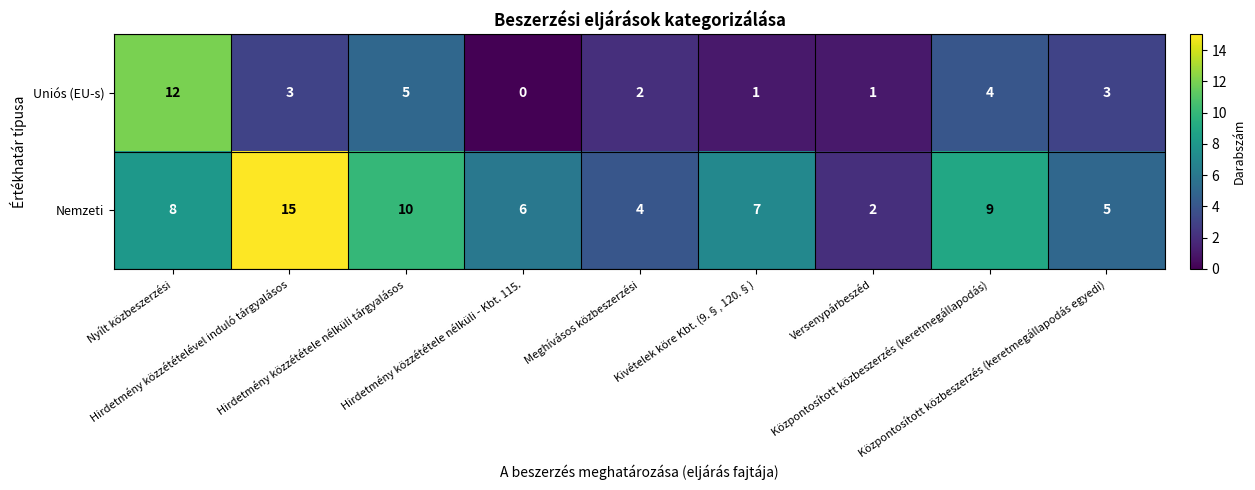

How many series are shown in this chart?

2